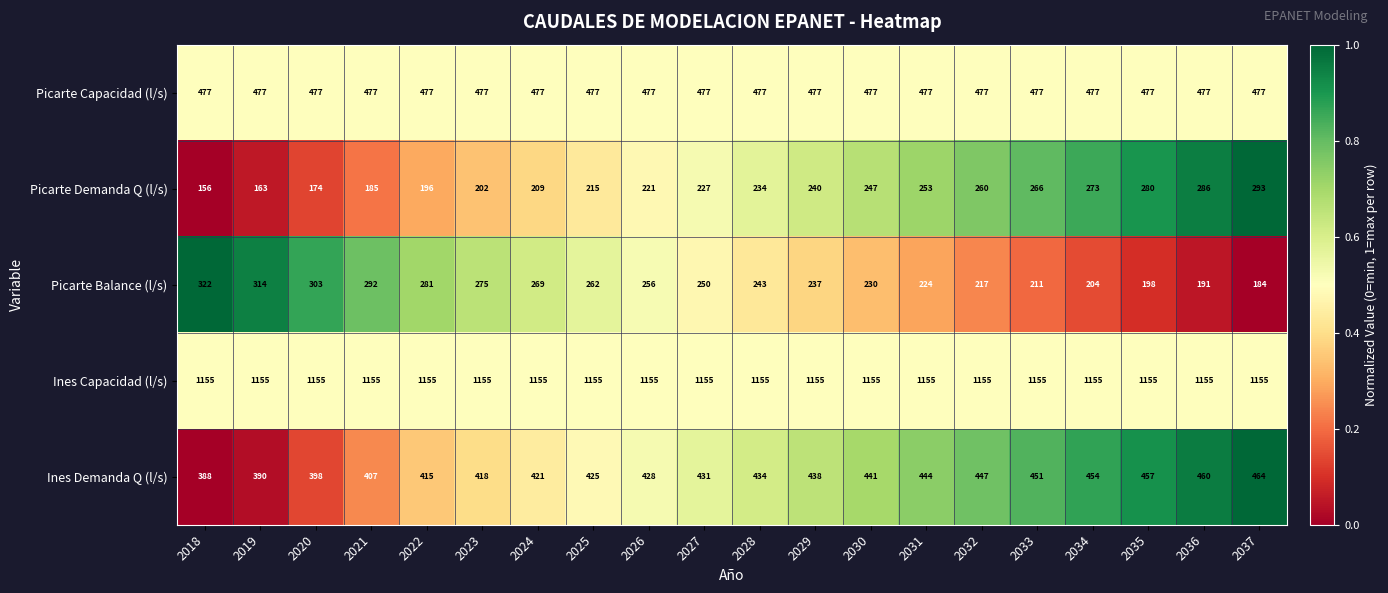

What is the maximum value shown in the chart?

1155